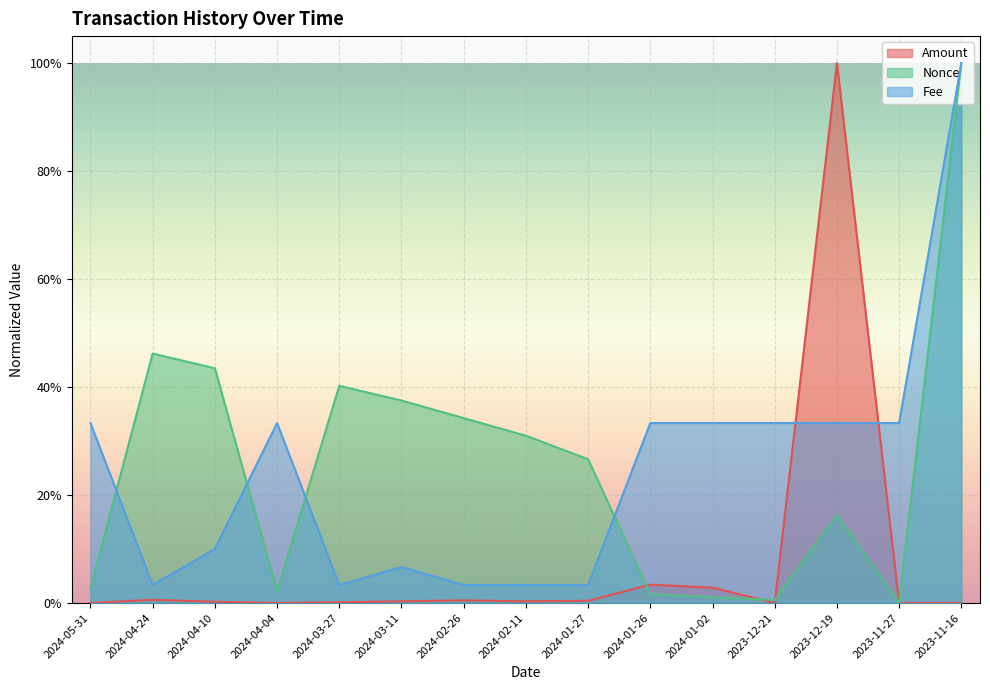

Between 2024-01-26 and 2023-11-27, which series saw the biggest shift?

Amount